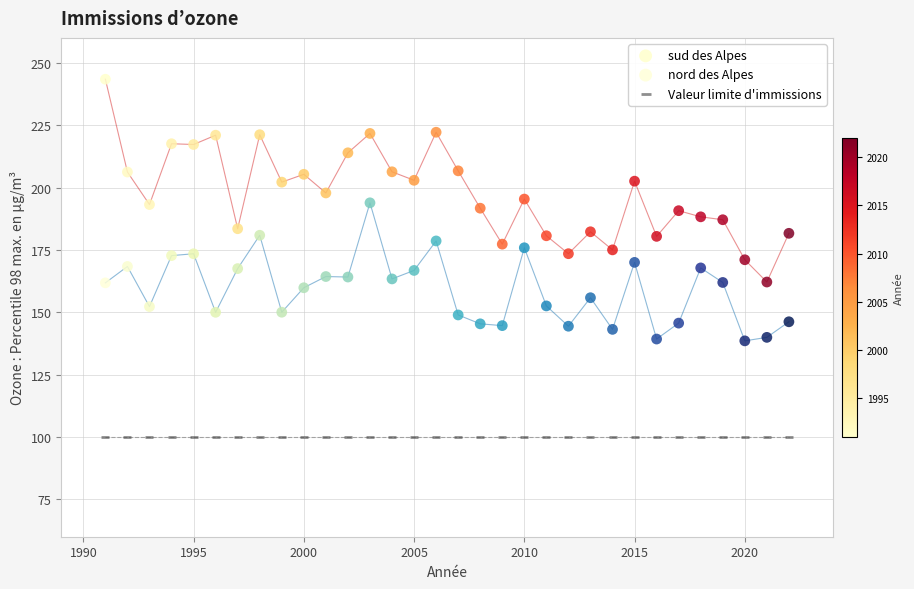

Which series contains the lowest Y value?

Valeur limite d'immissions